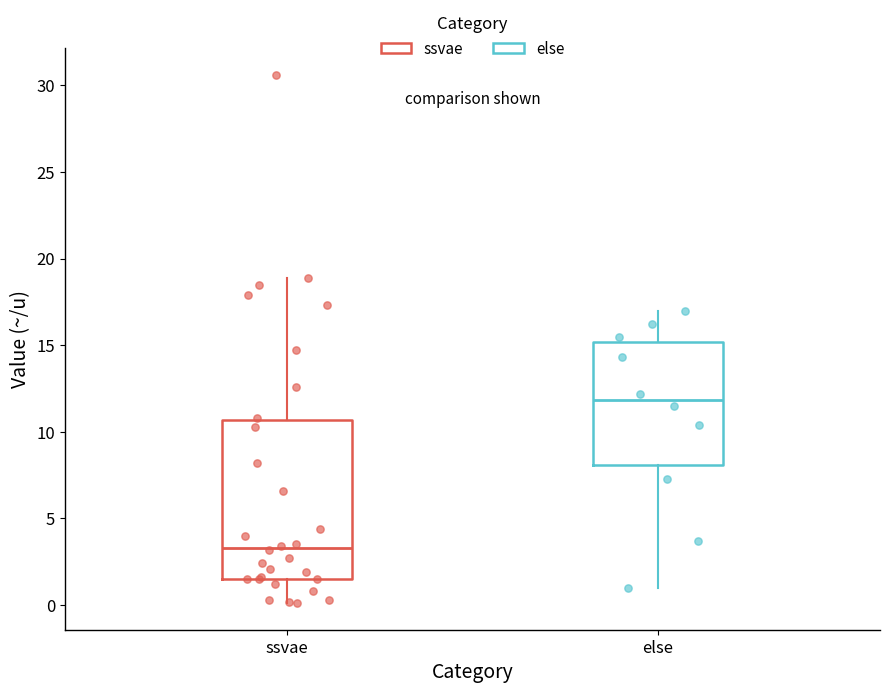

Which box has the lowest median line?

ssvae